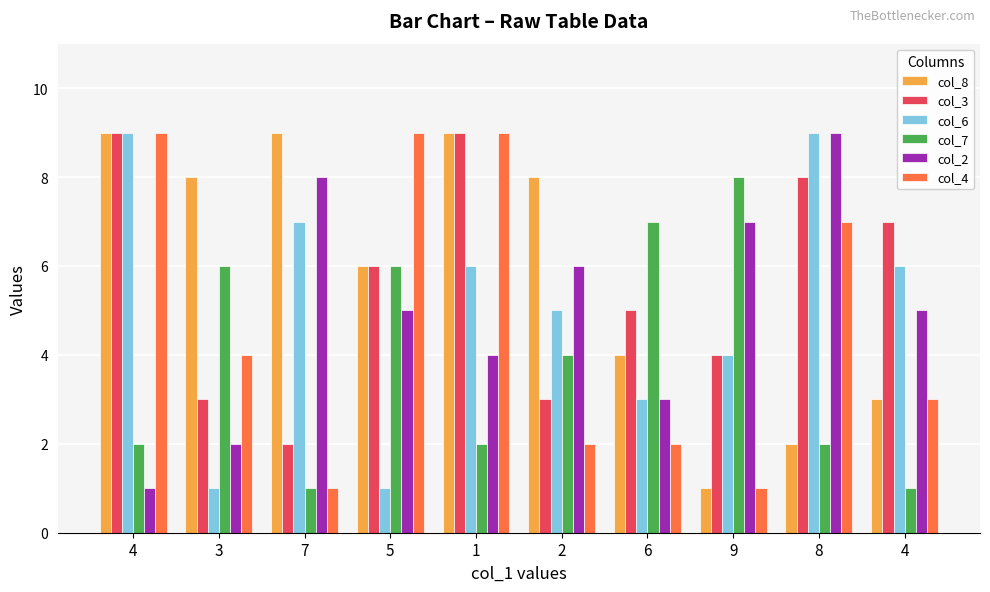

What value does the col_4 series have at 4?

9